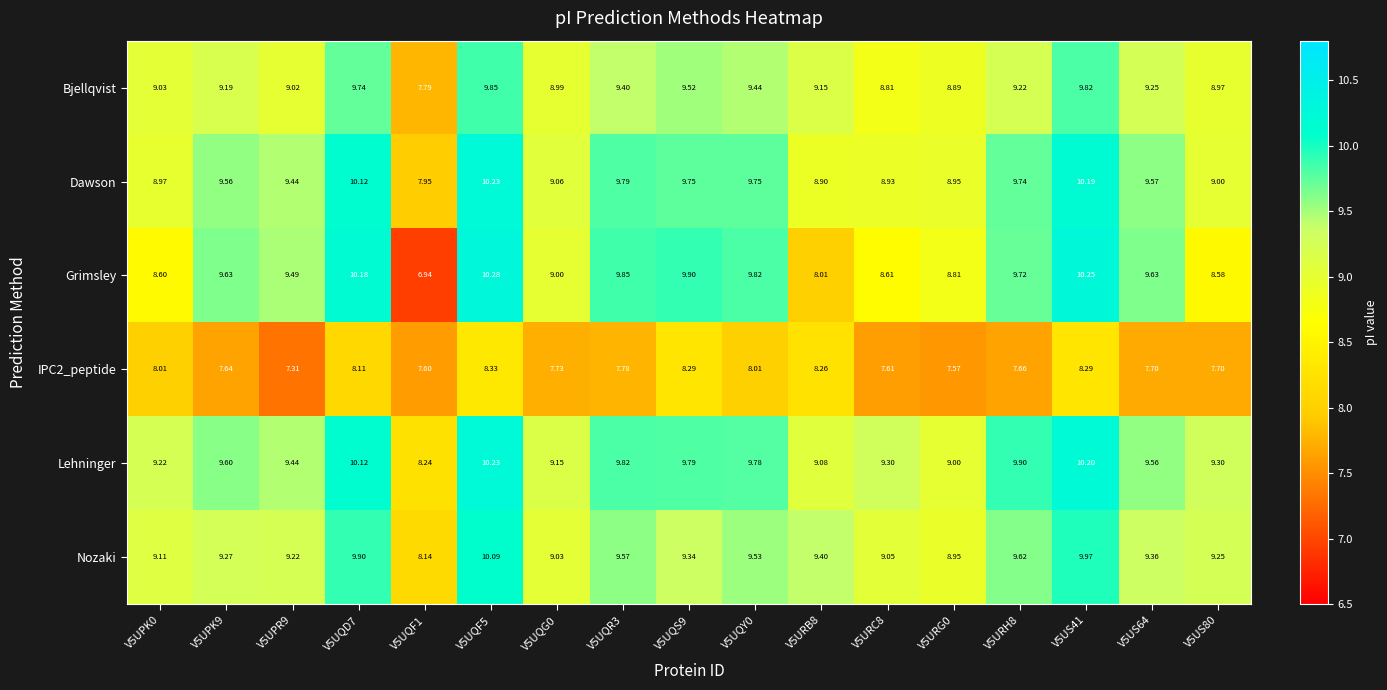

How many distinct data groups are displayed?

6